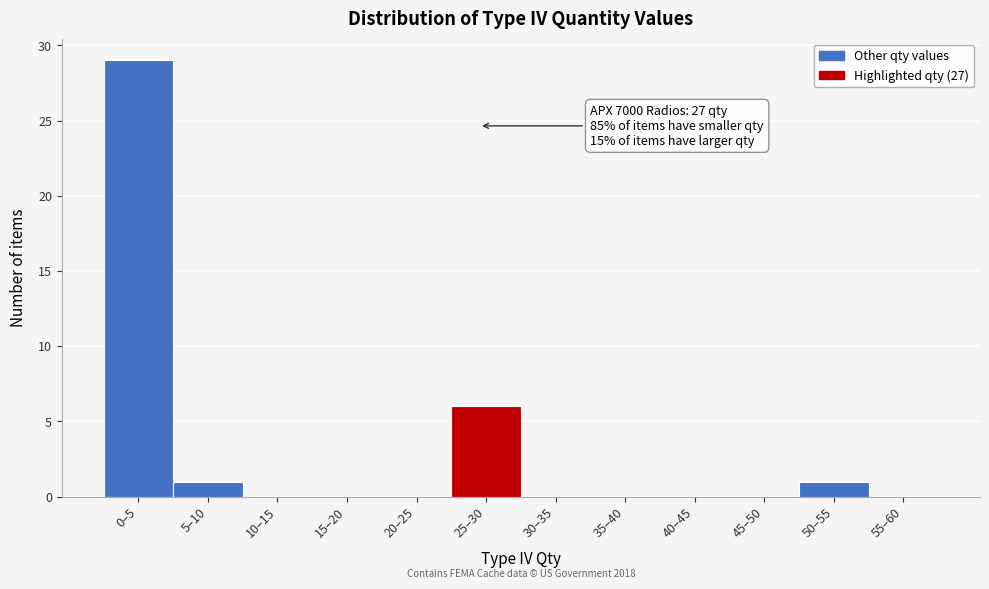

Reading left to right, list all the values displayed in this chart.

0–5=29	5–10=1	10–15=0	15–20=0	20–25=0	25–30=6	30–35=0	35–40=0	40–45=0	45–50=0	50–55=1	55–60=0